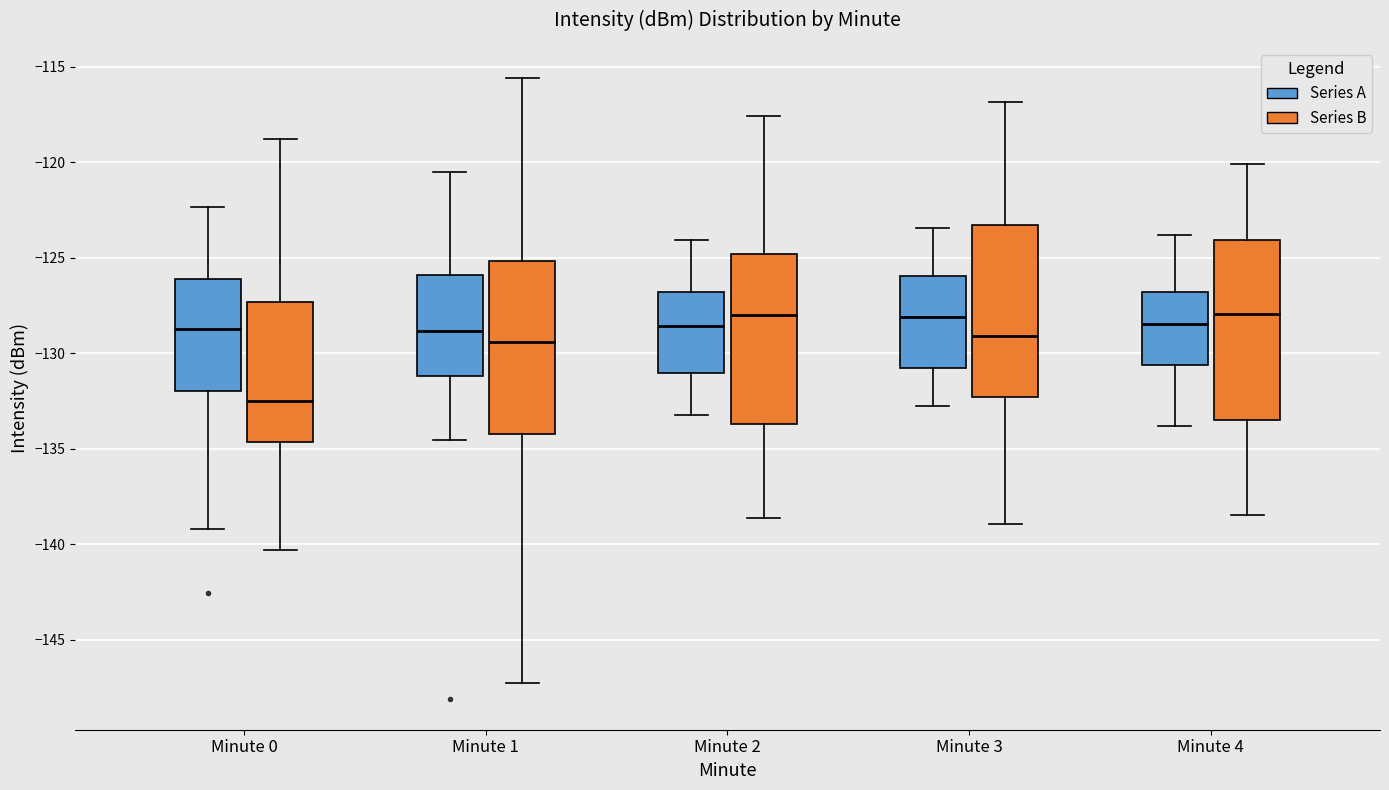

Where is the lower edge of the box for Minute 1 (Series A) on the y-axis? The values are not printed on the chart, so give them approximately, as read against the axis.

-131.0